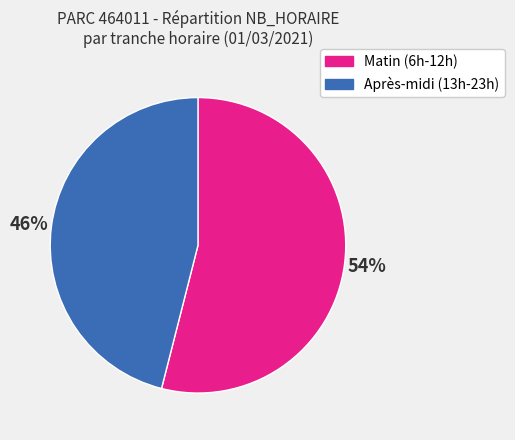

To the nearest percent, what is the difference between the largest and smallest slice percentages?

8%